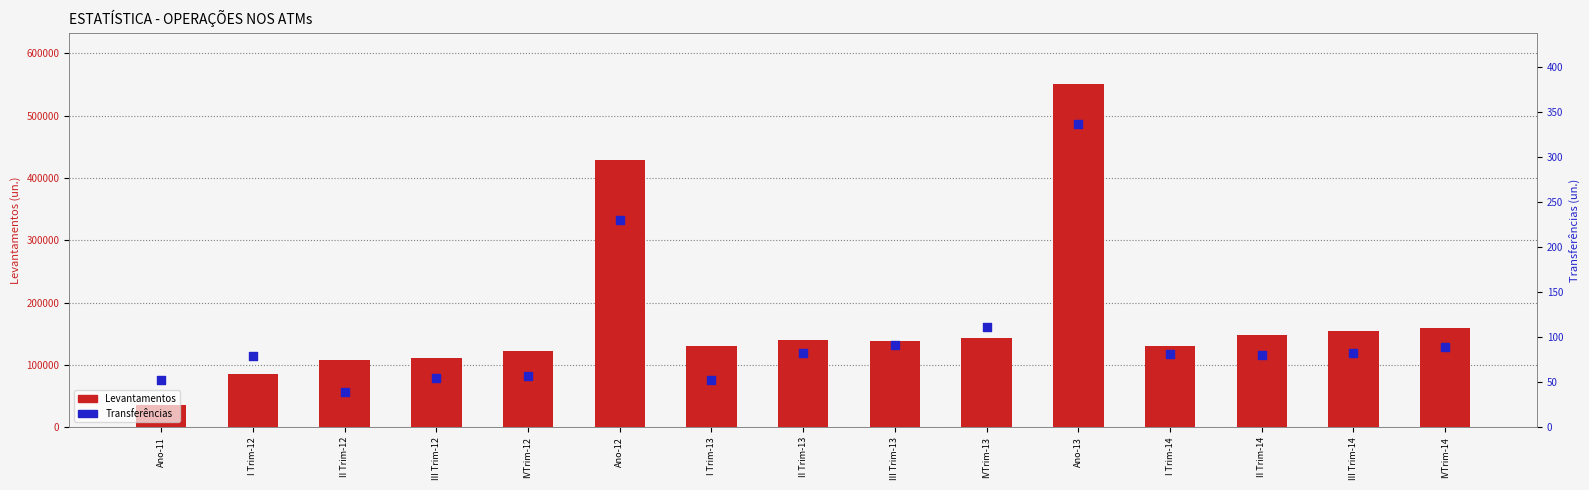

At how many categories does at least one series exceed 424304?

2